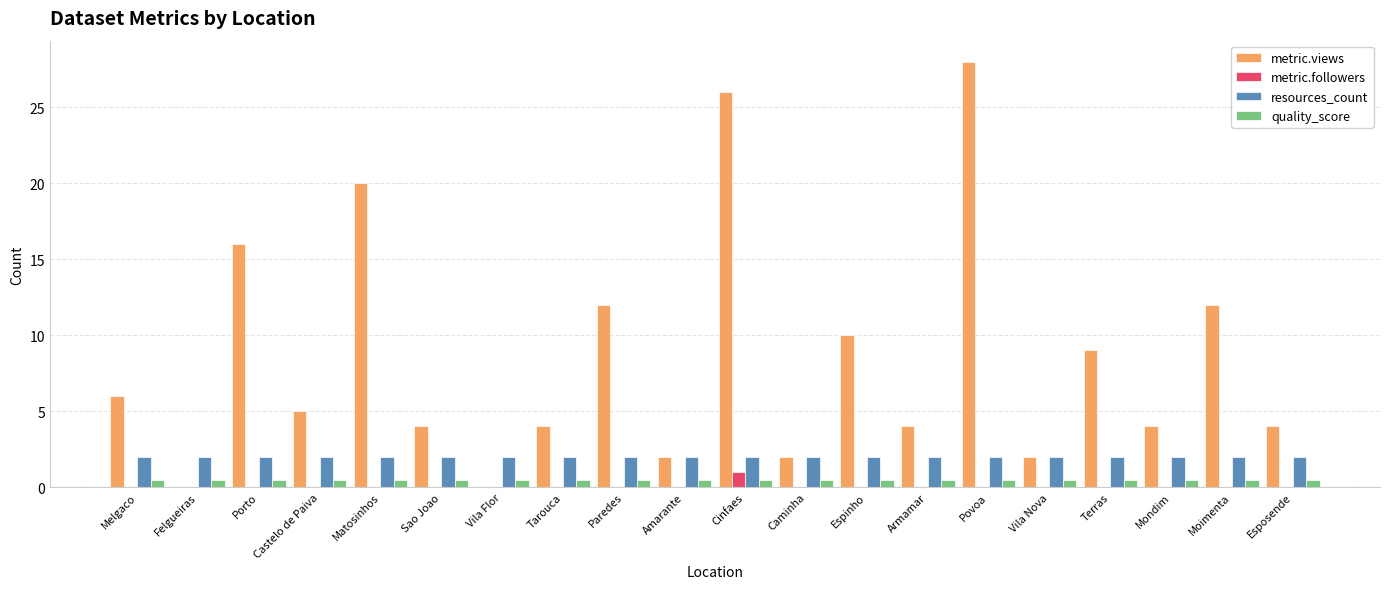

The value of metric.views at Moimenta is 7.1. True or false?

False